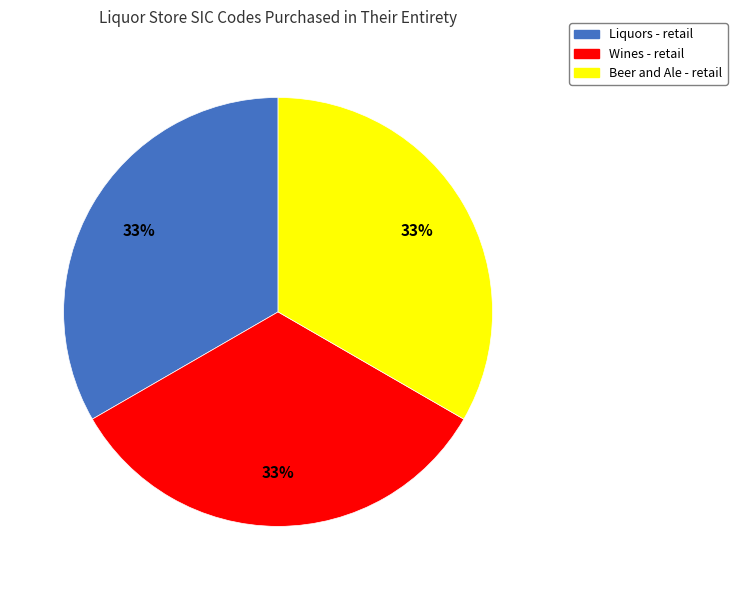

What percentage is the Beer and Ale - retail slice, to the nearest percent?

33%